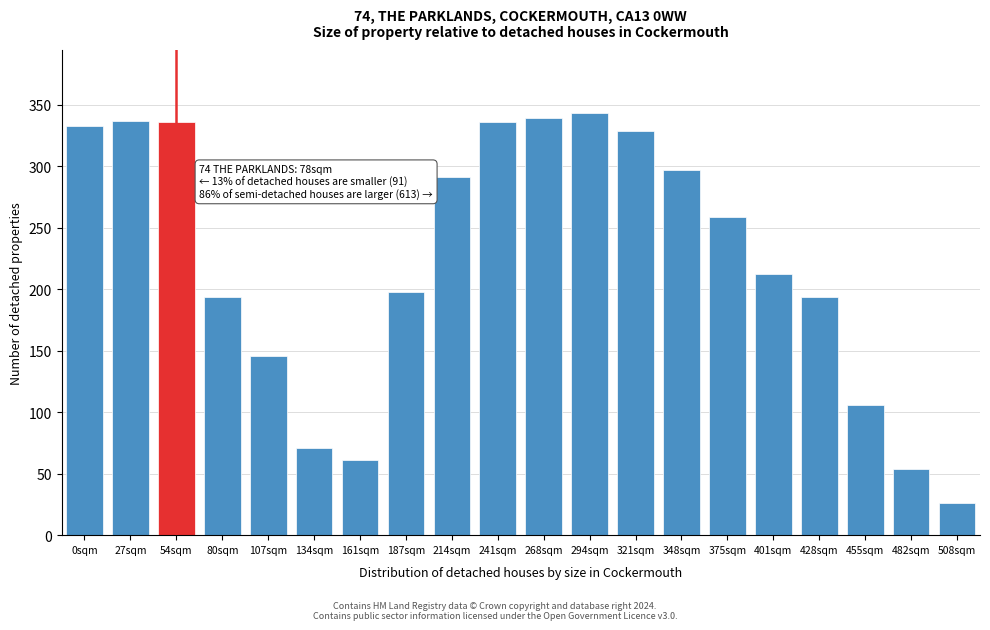

True or false: the data shows 282 at 187sqm.

False